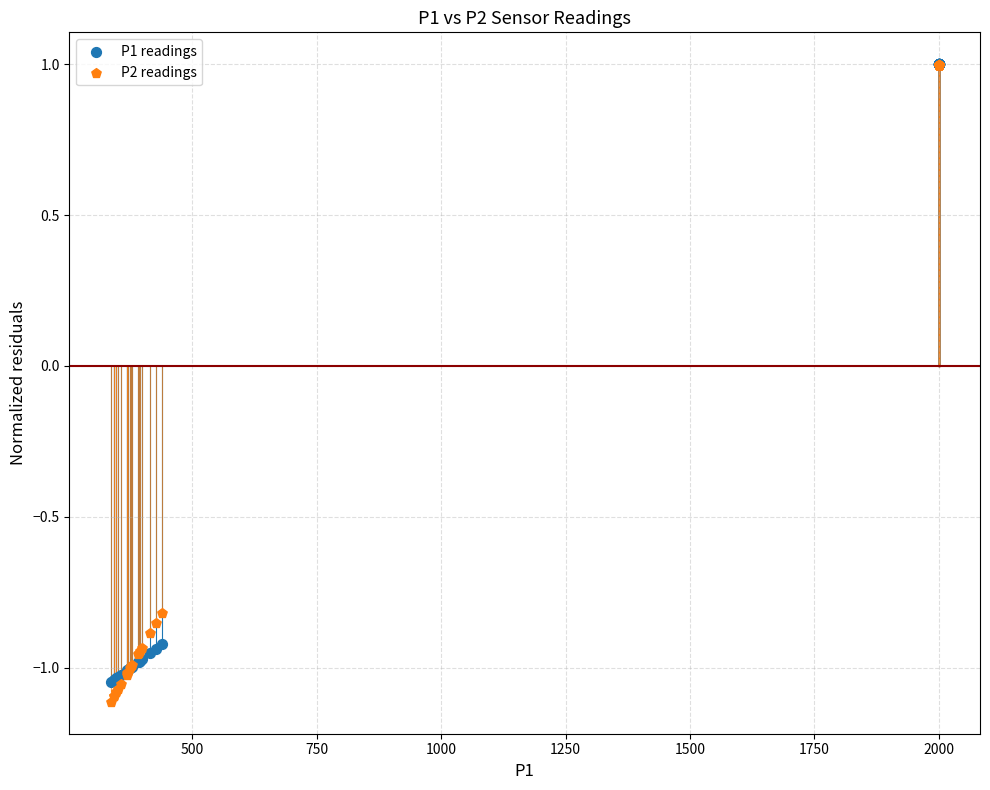

Which series contains the lowest Y value?

P2 readings